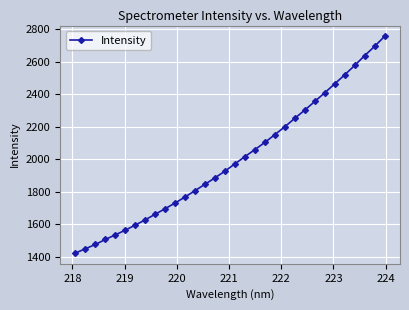

True or false: the data has more than 2 interior local peaks.

False